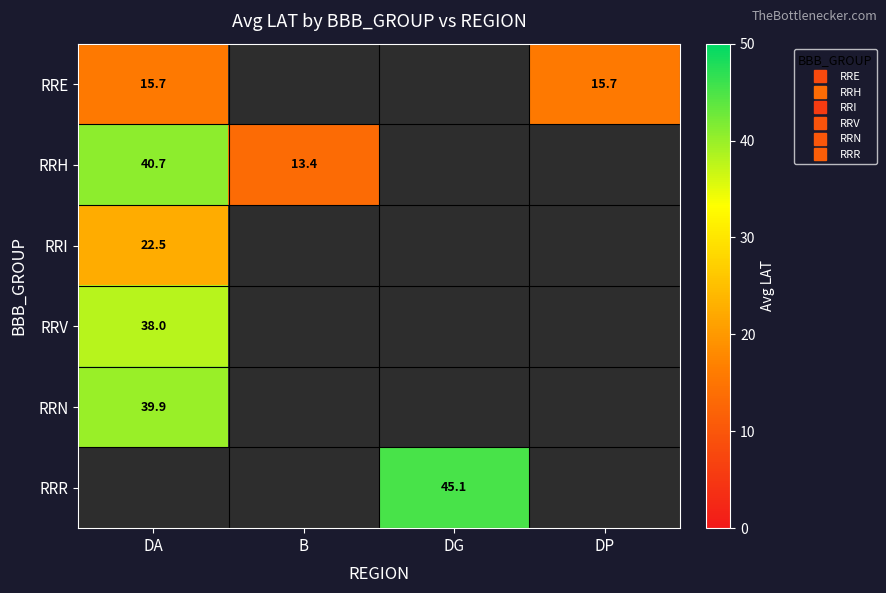

At how many categories does at least one series exceed 23?

2